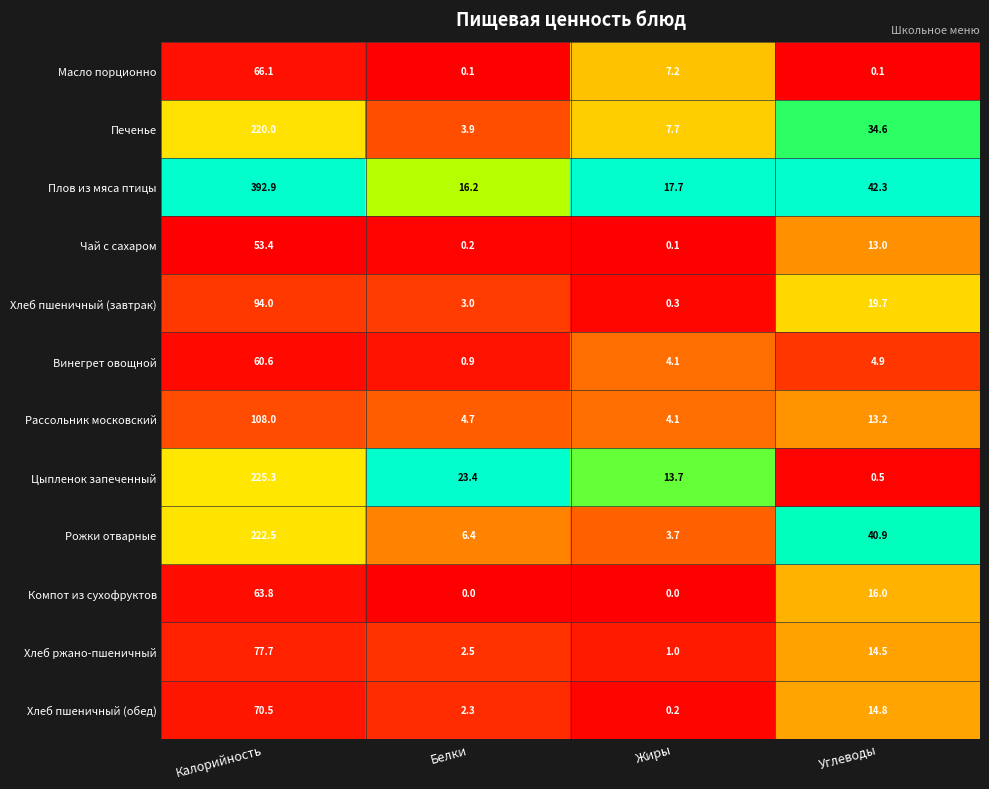

True or false: Печенье has a value of 58.1 at Углеводы.

False